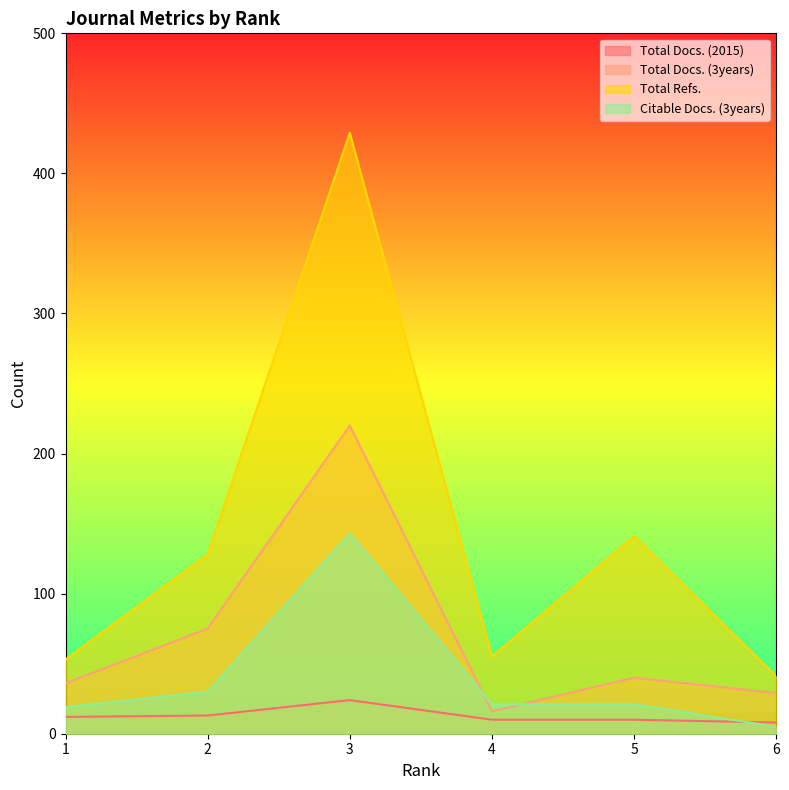

At which category is the sum across all series the highest?

3